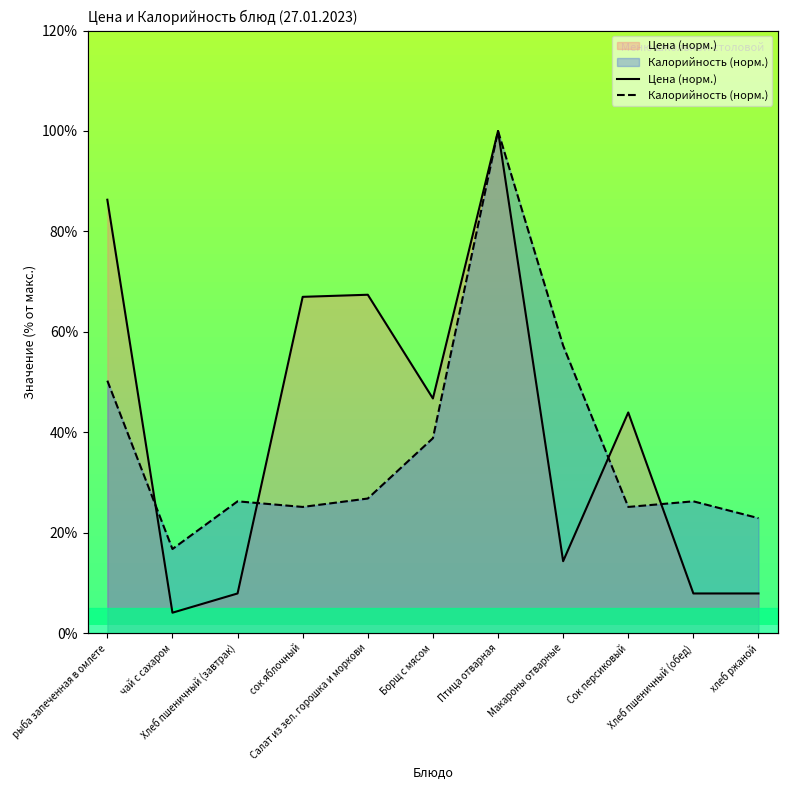

Between Салат из зел. горошка и моркови and Макароны отварные, which series saw the biggest shift?

Цена (норм.)